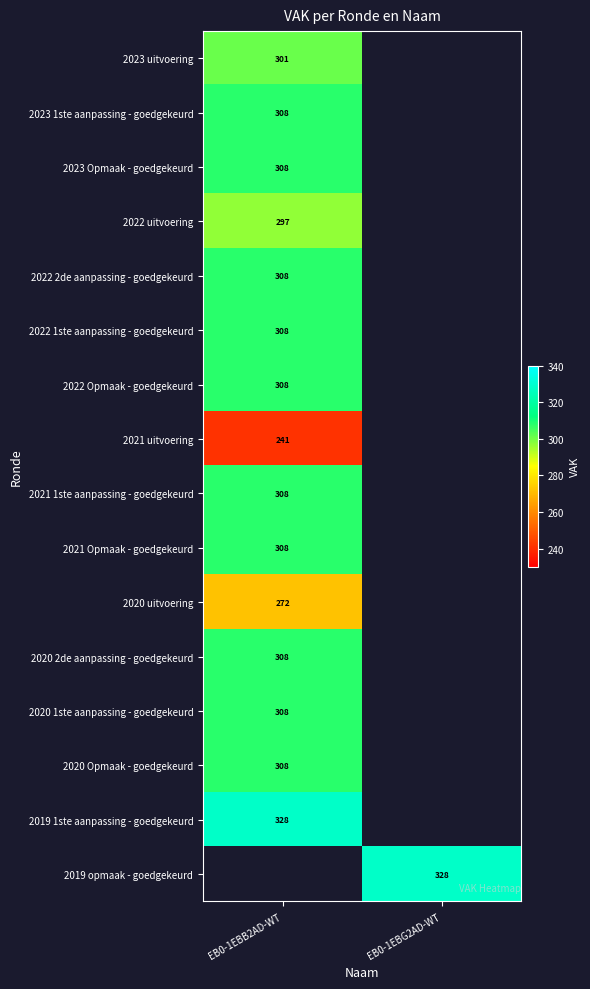

The value of 2019 opmaak - goedgekeurd at EB0-1EBG2AD-WT is 553. True or false?

False